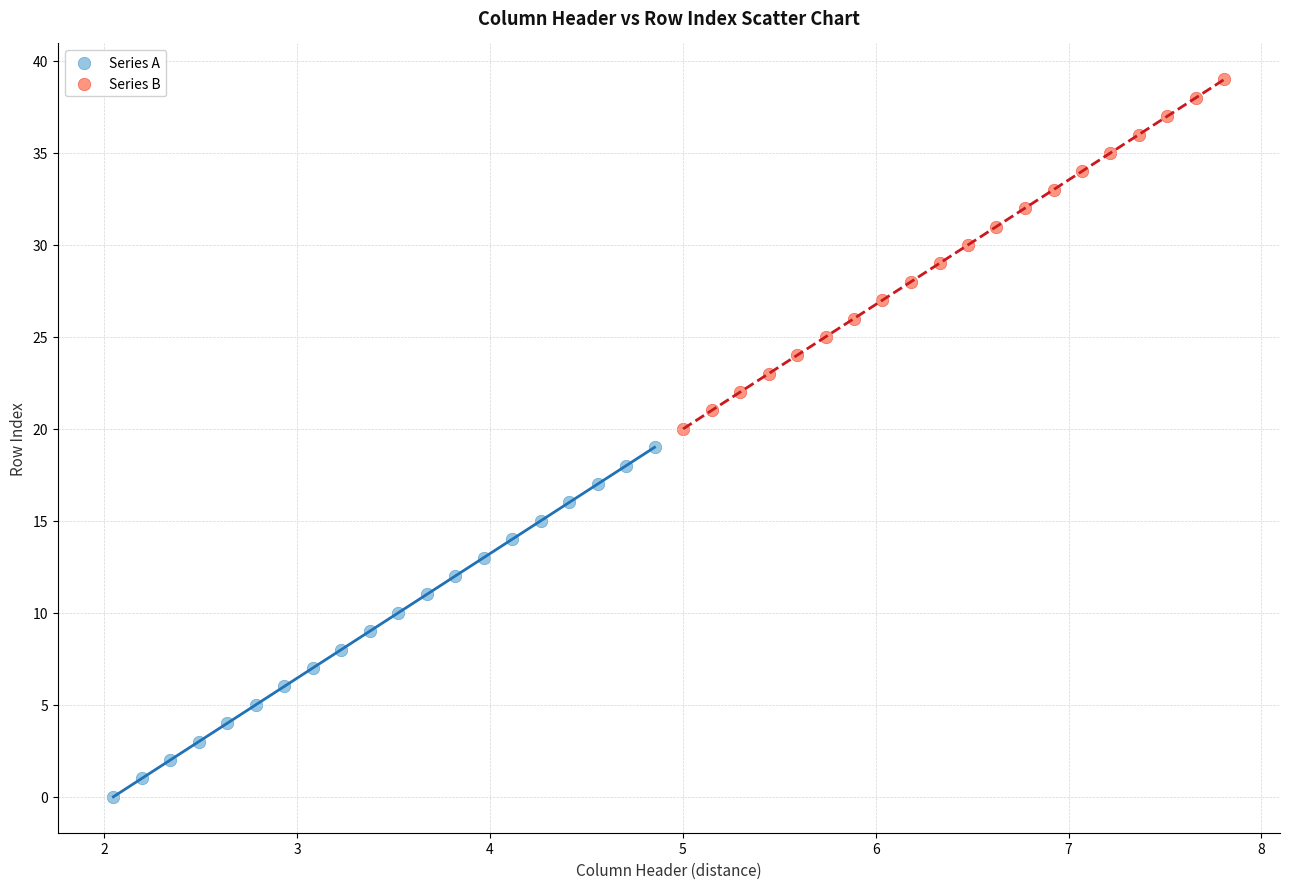

Which series reaches the minimum Y coordinate?

Series A